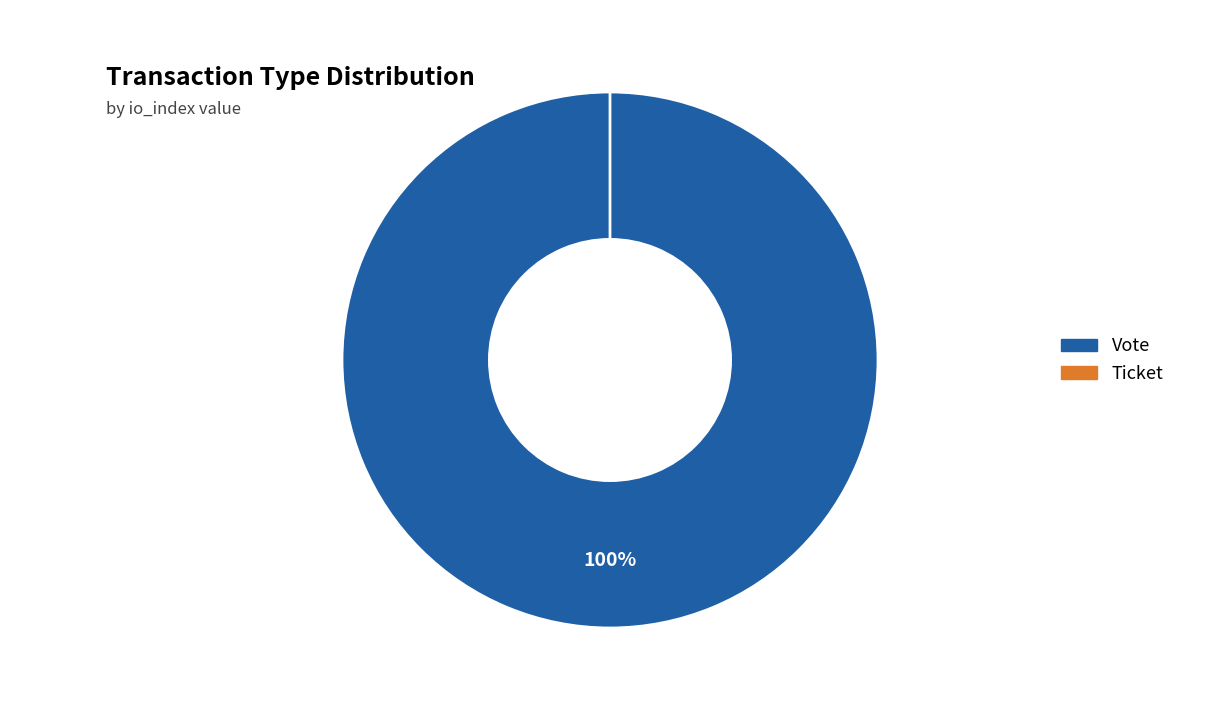

Which category has the biggest portion of the pie?

Vote